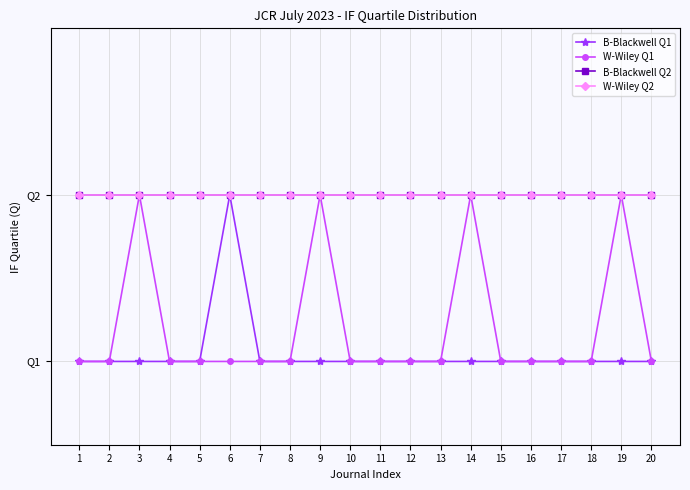

True or false: B-Blackwell Q2 and W-Wiley Q1 cross at least once.

False